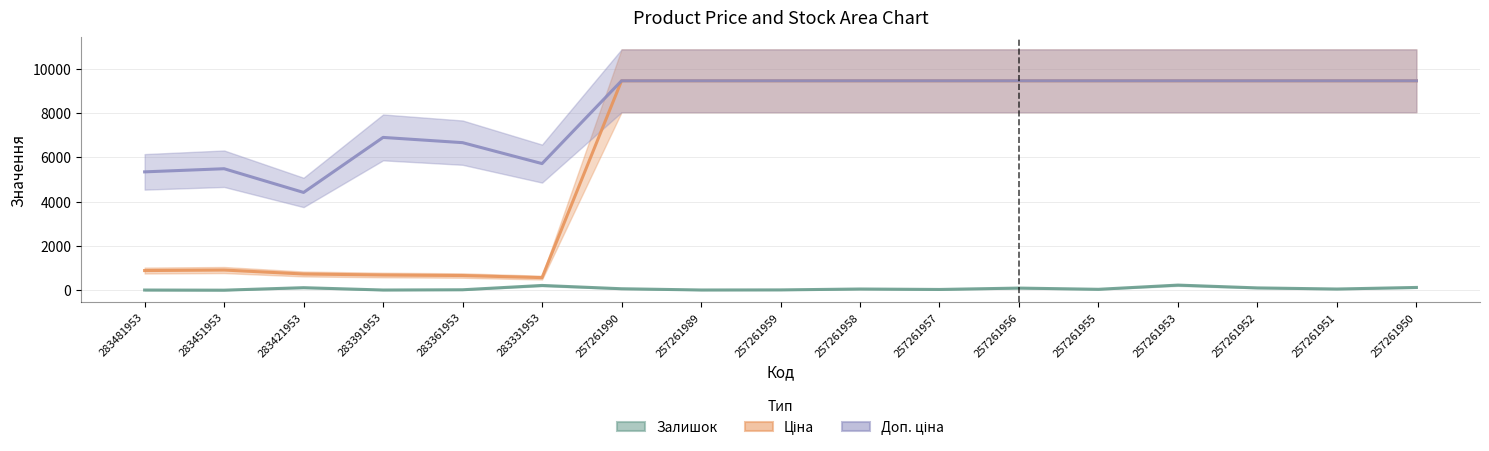

True or false: Доп. ціна has more than 1 points higher than both neighbors.

True